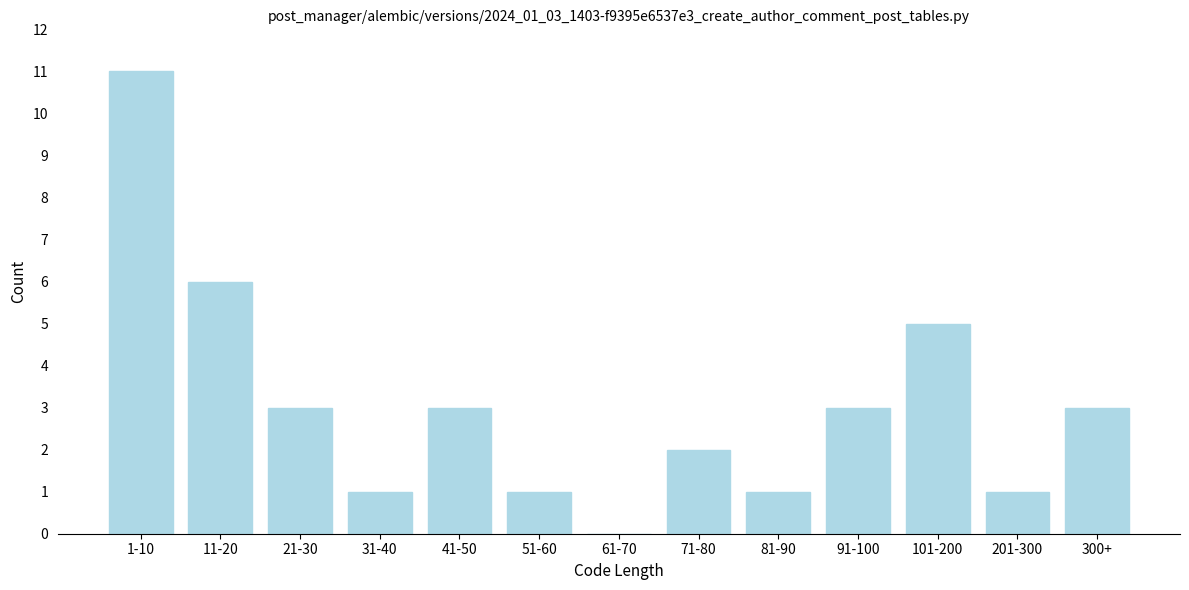

Reading left to right, list all the values displayed in this chart.

1-10=11	11-20=6	21-30=3	31-40=1	41-50=3	51-60=1	61-70=0	71-80=2	81-90=1	91-100=3	101-200=5	201-300=1	300+=3